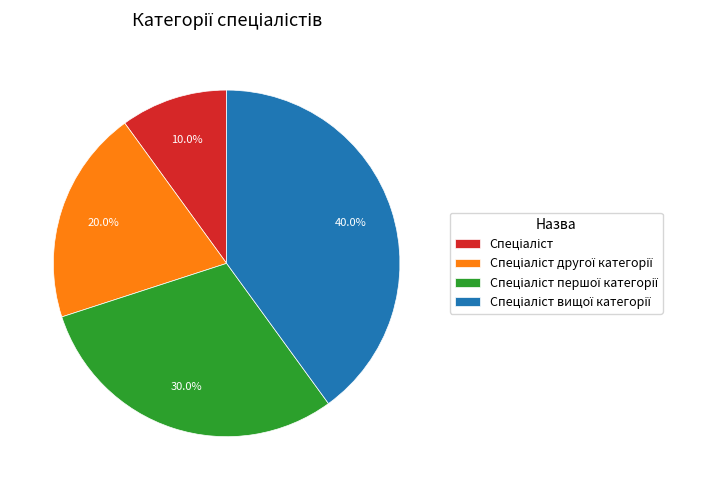

Is there a majority slice in this chart?

No